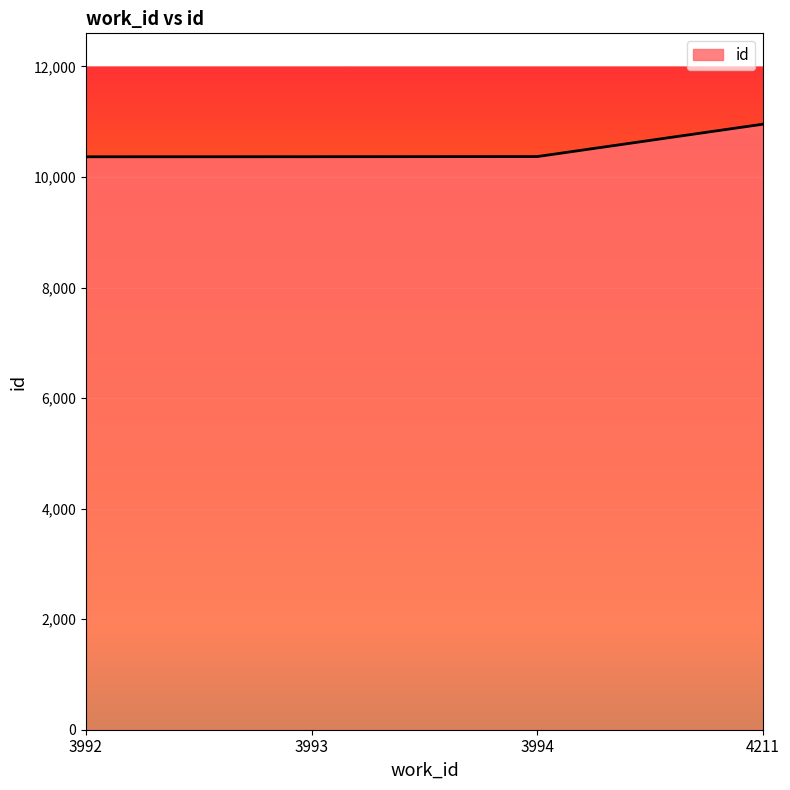

What is the difference between the values at 3993 and 4211?

589